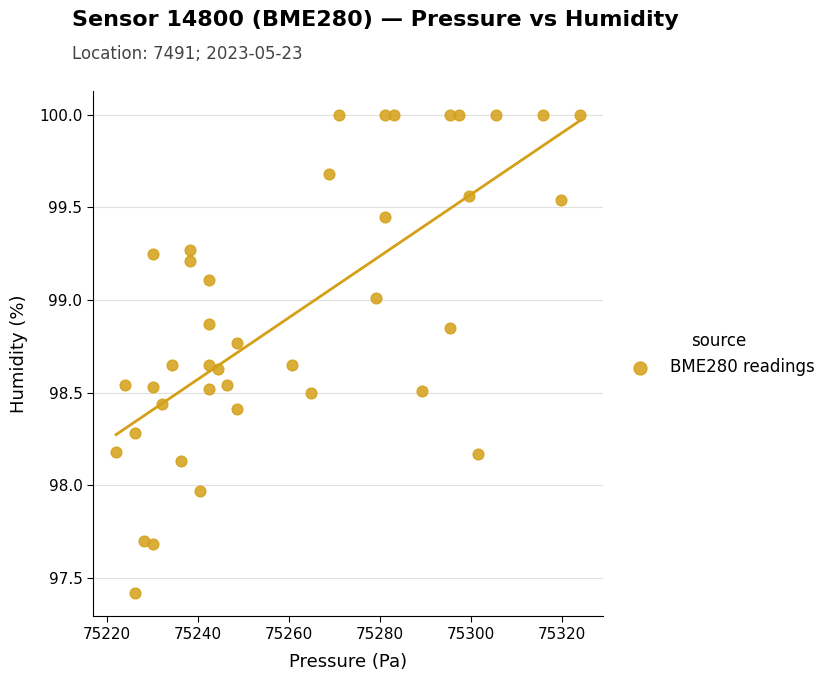

What is the range of Y values (max minus min)?

2.6